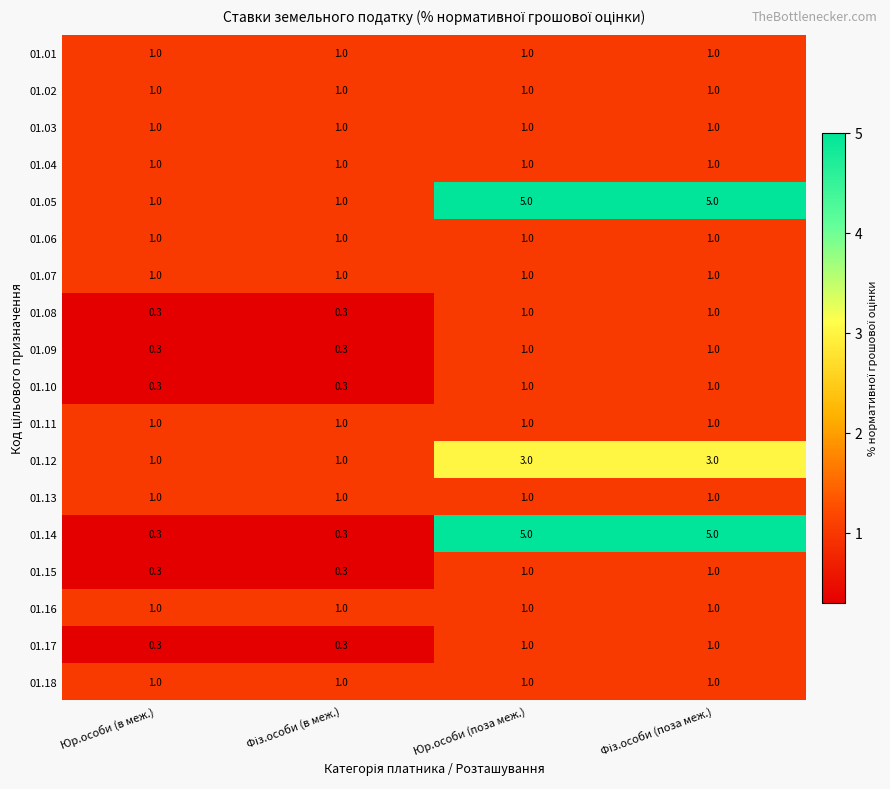

How many 01.15 values are between 0 and 1?

4